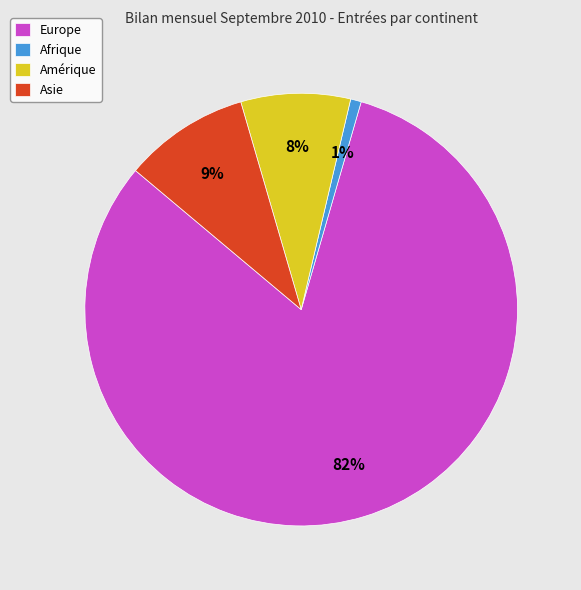

To the nearest percent, what is the difference between the largest and smallest slice percentages?

81%